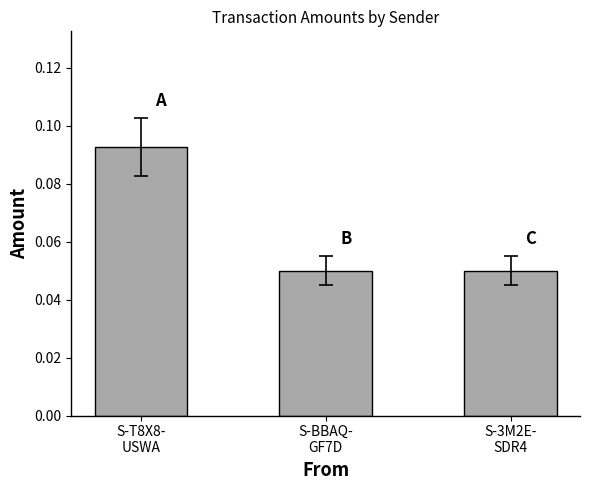

Are the bars horizontal?

No